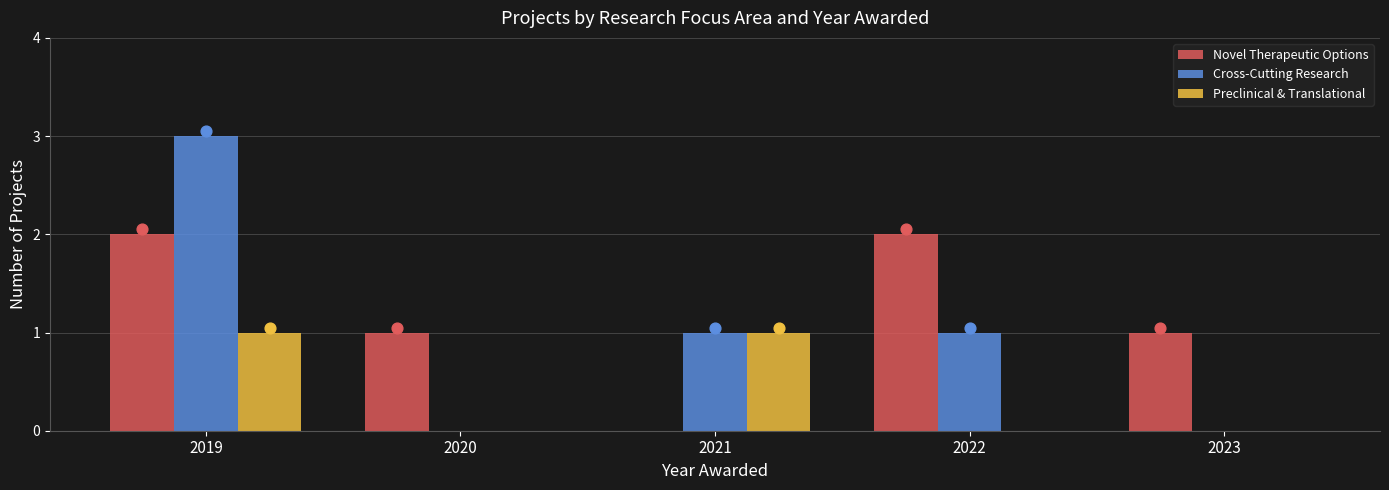

Is the value of Preclinical & Translational at 2022 greater than the value of Cross-Cutting Research at 2020?

No